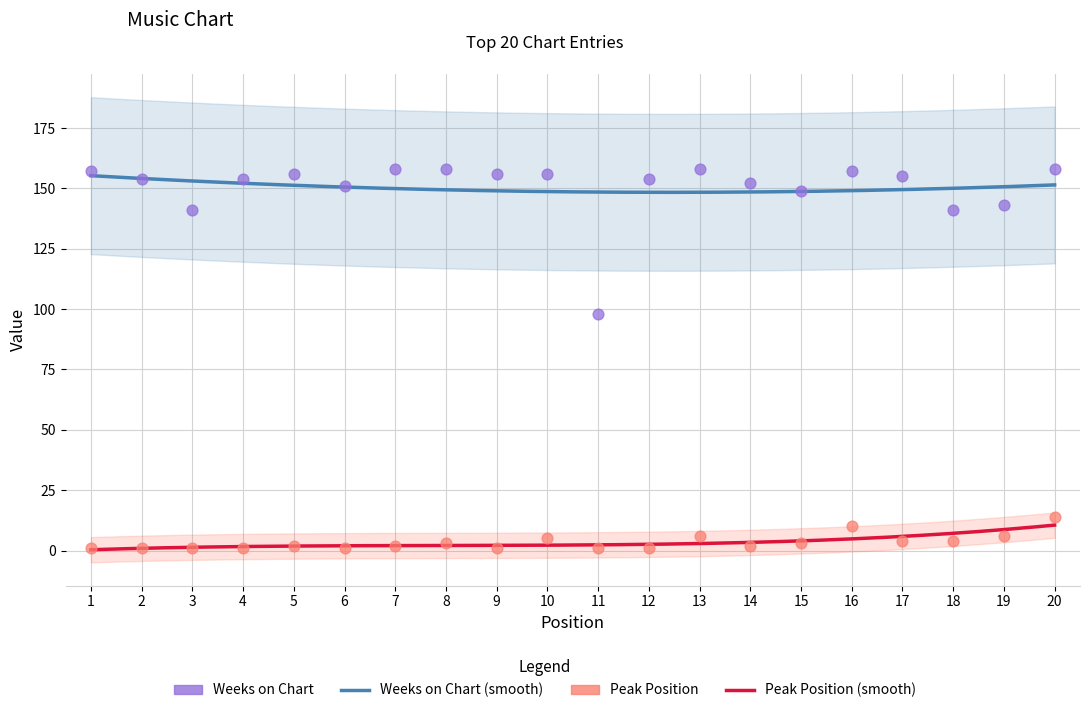

What is the total value across all series at 2?

155